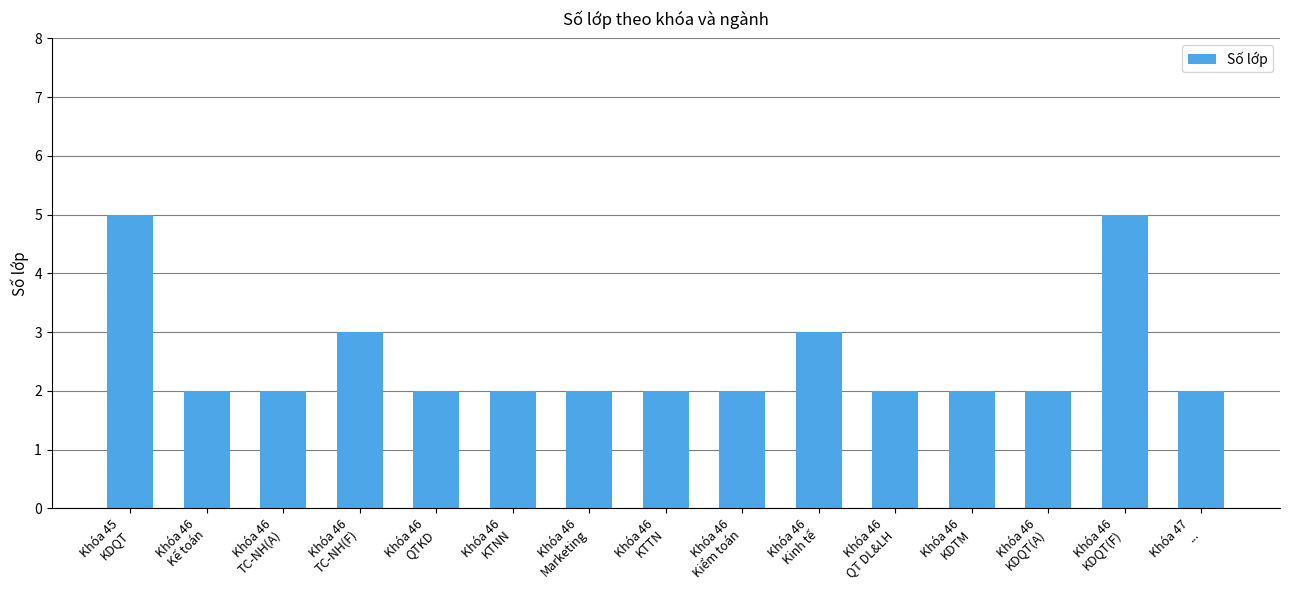

The chart shows a value of 3 at Khóa 46
Kiểm toán. True or false?

False